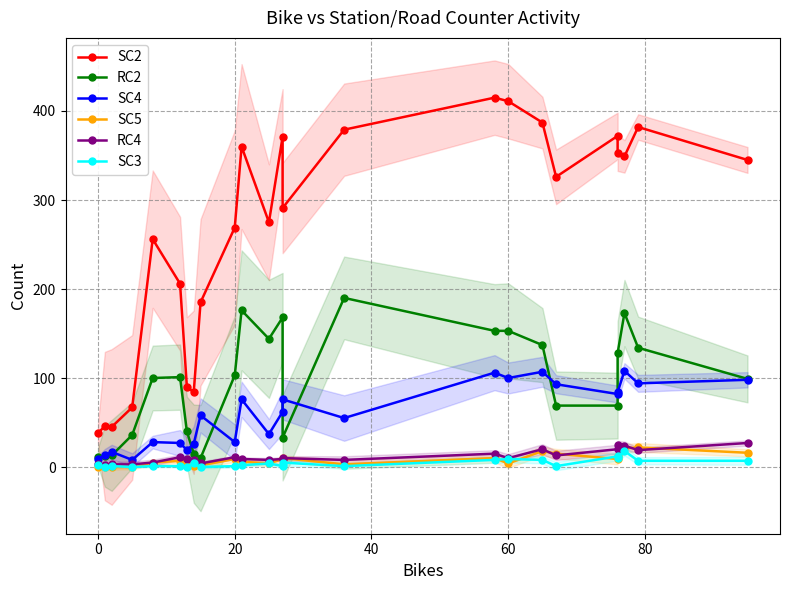

True or false: SC3 and SC2 cross at least once.

False